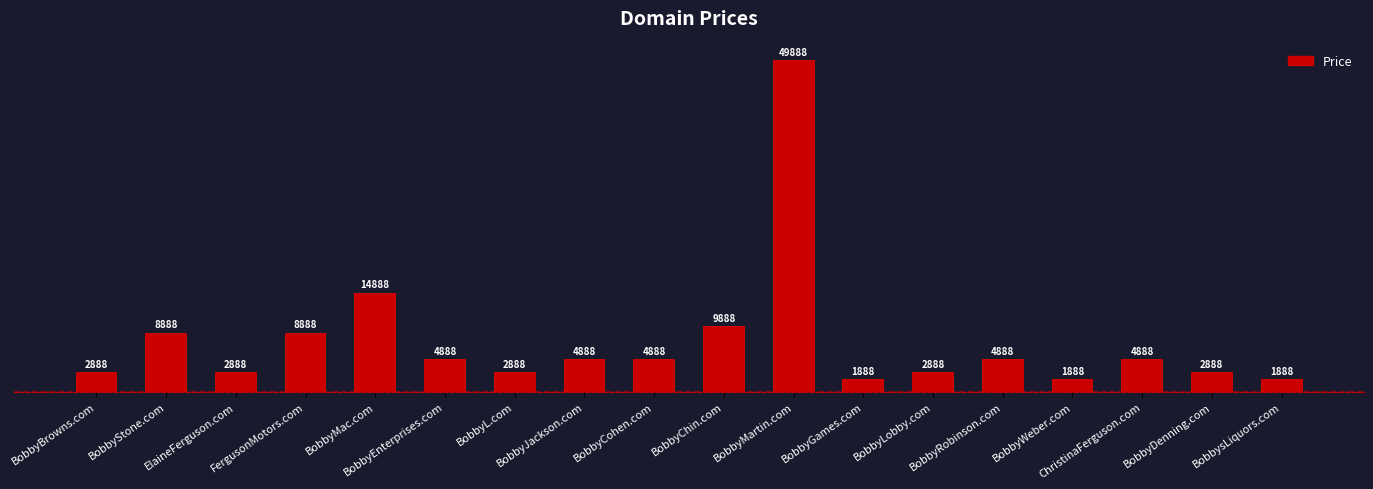

What is the label of the 1st bar from the left?

BobbyBrowns.com